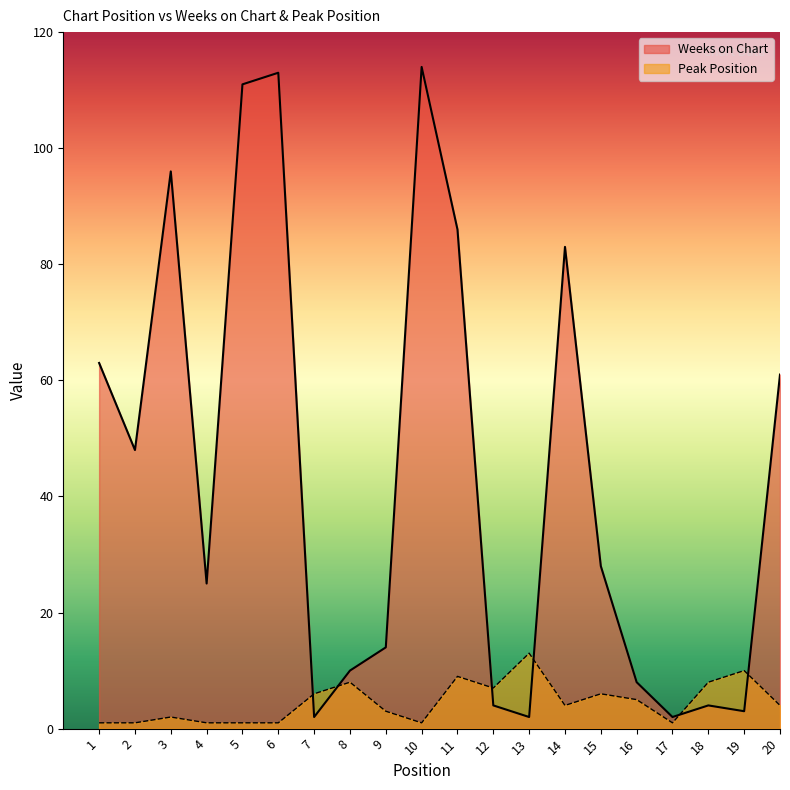

At how many categories does at least one series exceed 45?

9